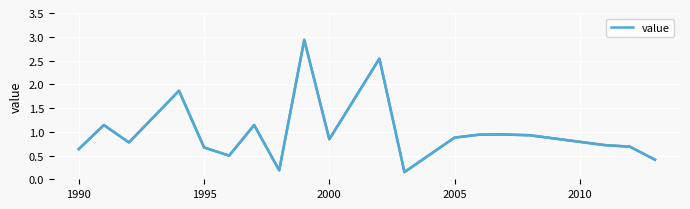

What is the maximum value shown in the chart?

2.9